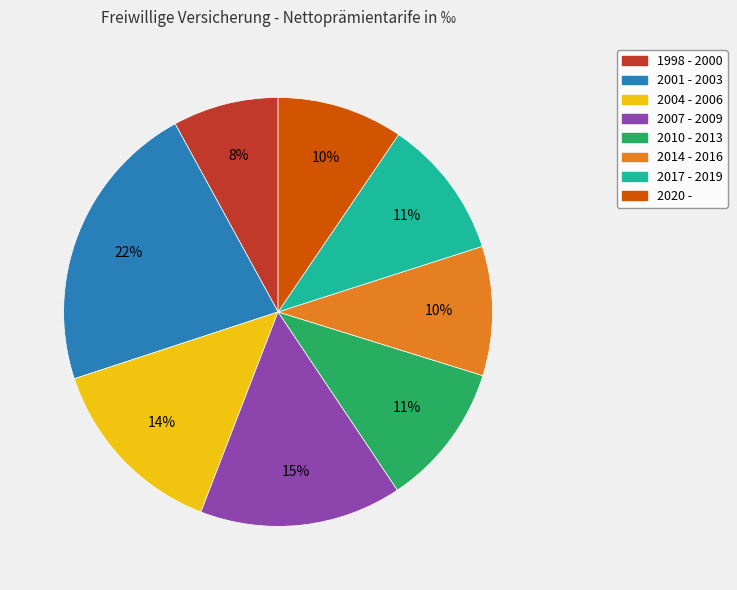

To the nearest percent, what is the combined percentage of 2004 - 2006 and 2001 - 2003?

36%